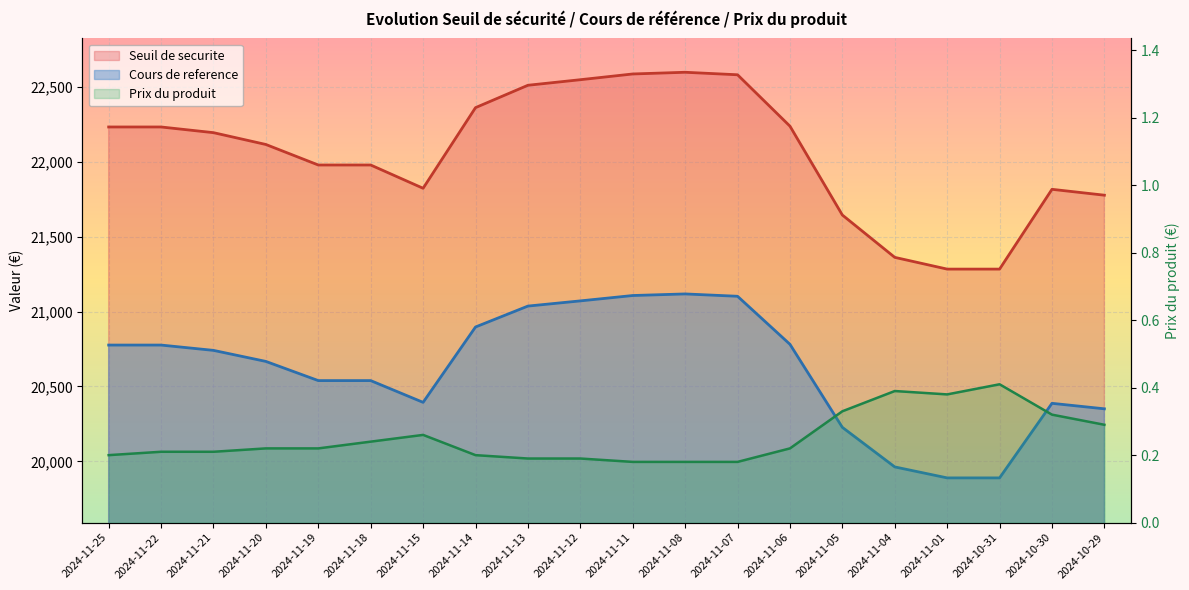

What is the total value across all series at 2024-11-13?

43545.1